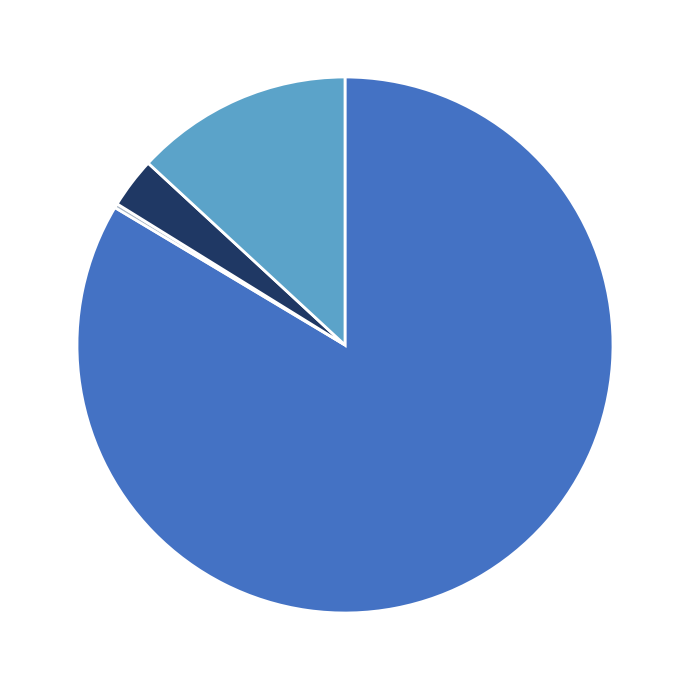

Is there any slice that represents more than half of the pie?

Yes